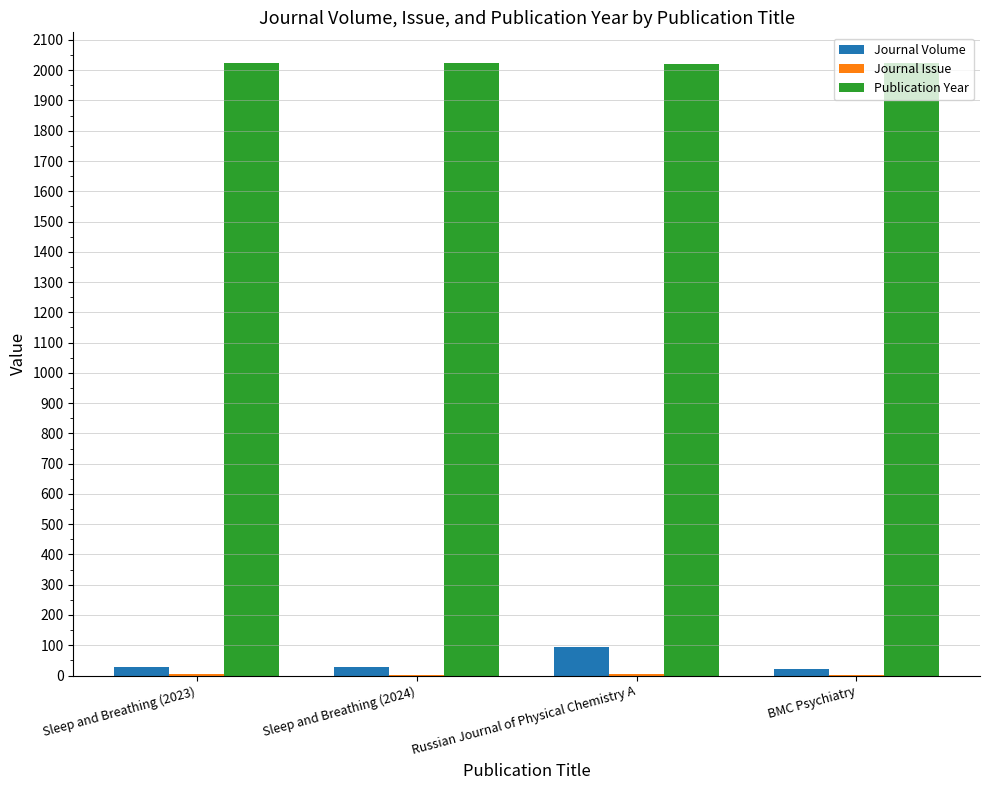

What is the sum of all Journal Volume values?

171